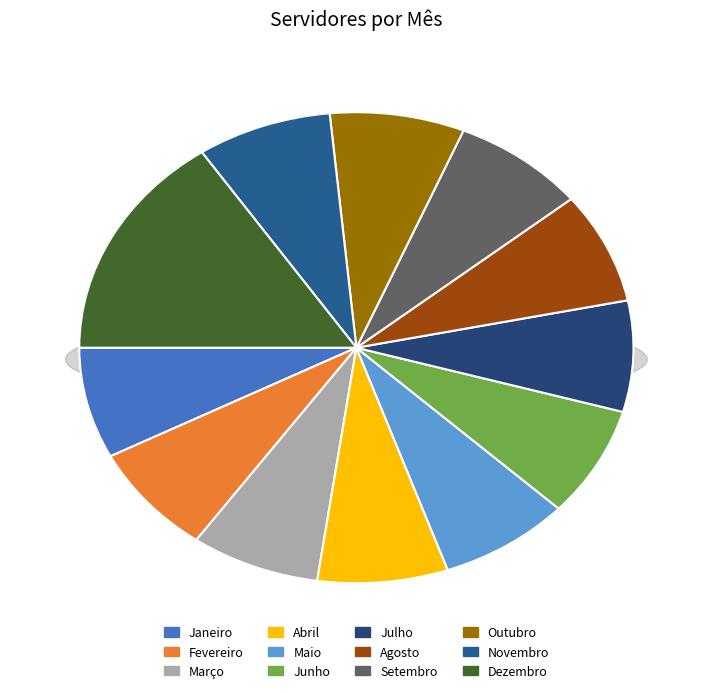

To the nearest percent, what is the average slice percentage?

8%